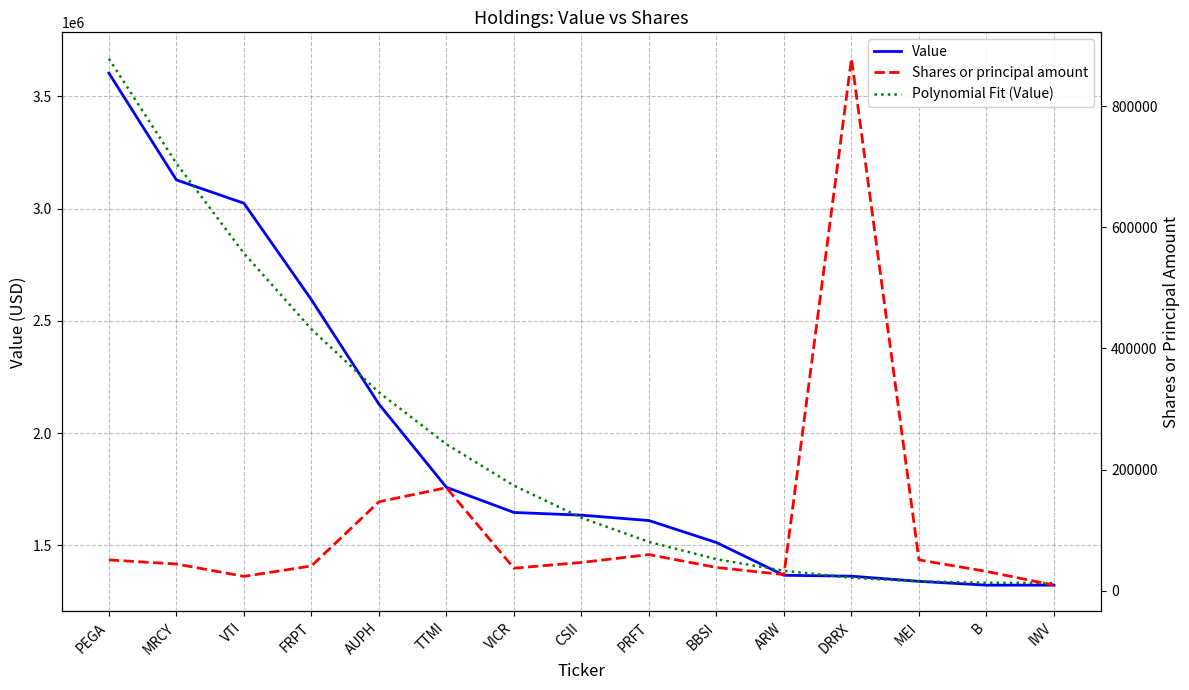

True or false: Value and Shares or principal amount intersect in this chart.

False